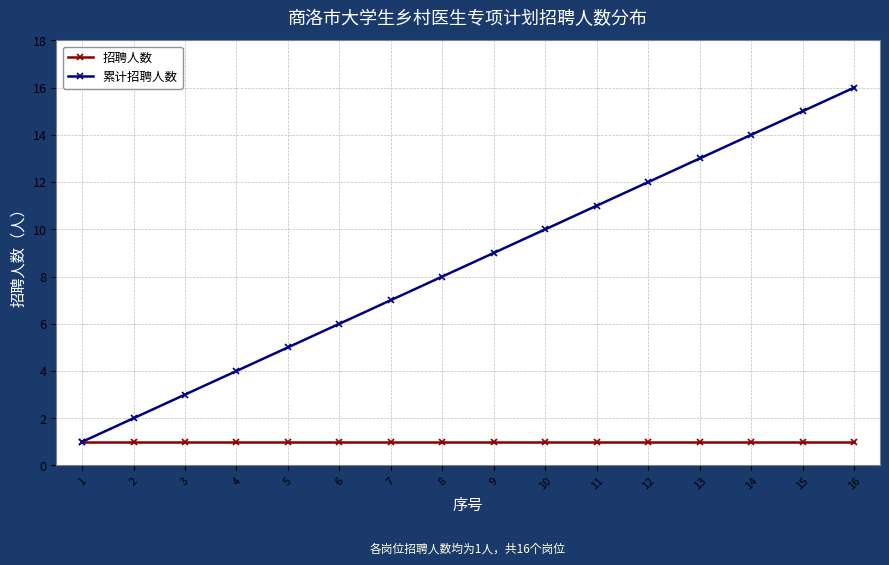

Is it true that 招聘人数 equals 2 at 16?

False